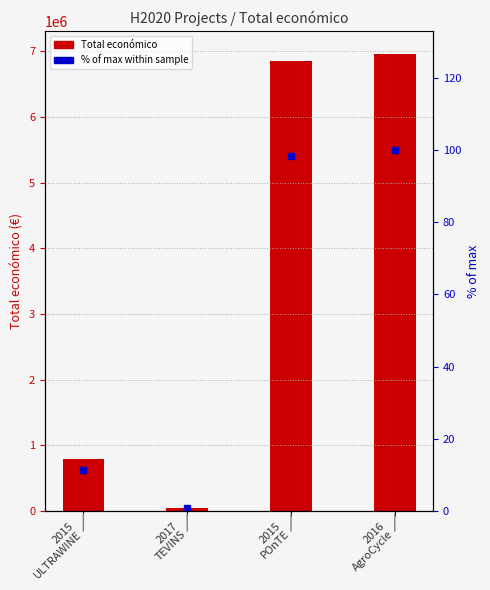

Between 2017
TEVINS and 2016
AgroCycle, which series saw the biggest shift?

Total económico